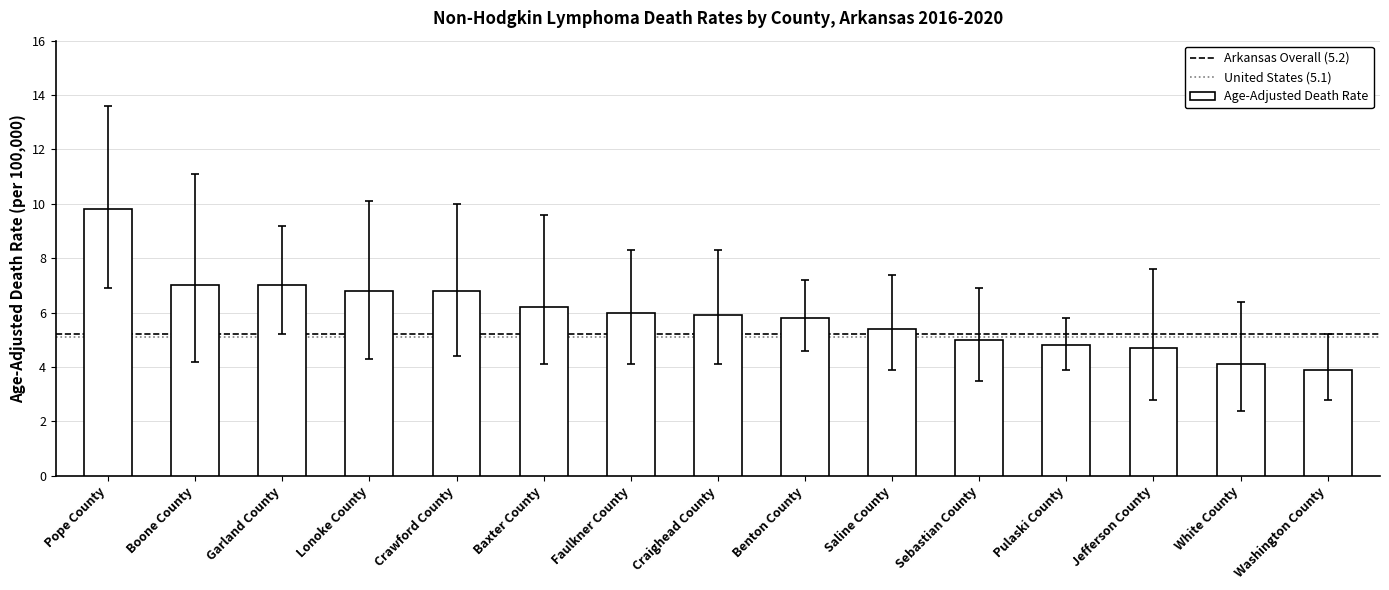

What is the label of the 2nd bar from the left?

Boone County